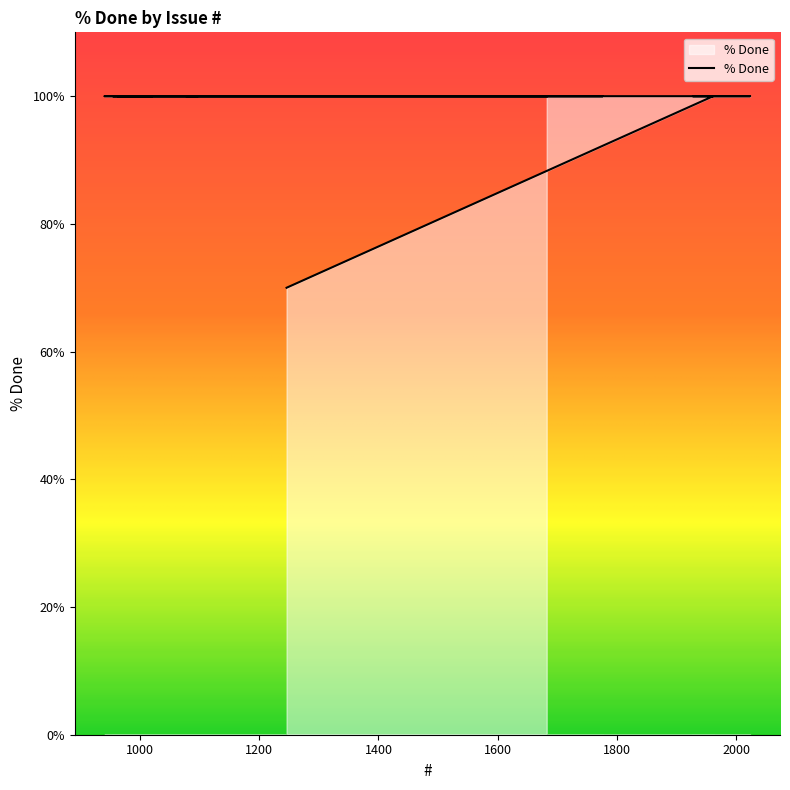

What is the average value?

98